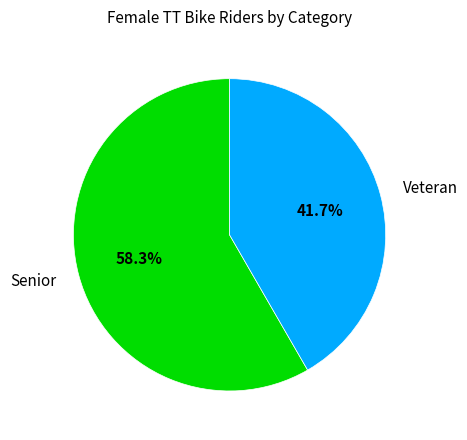

How many slices are in this pie chart?

2